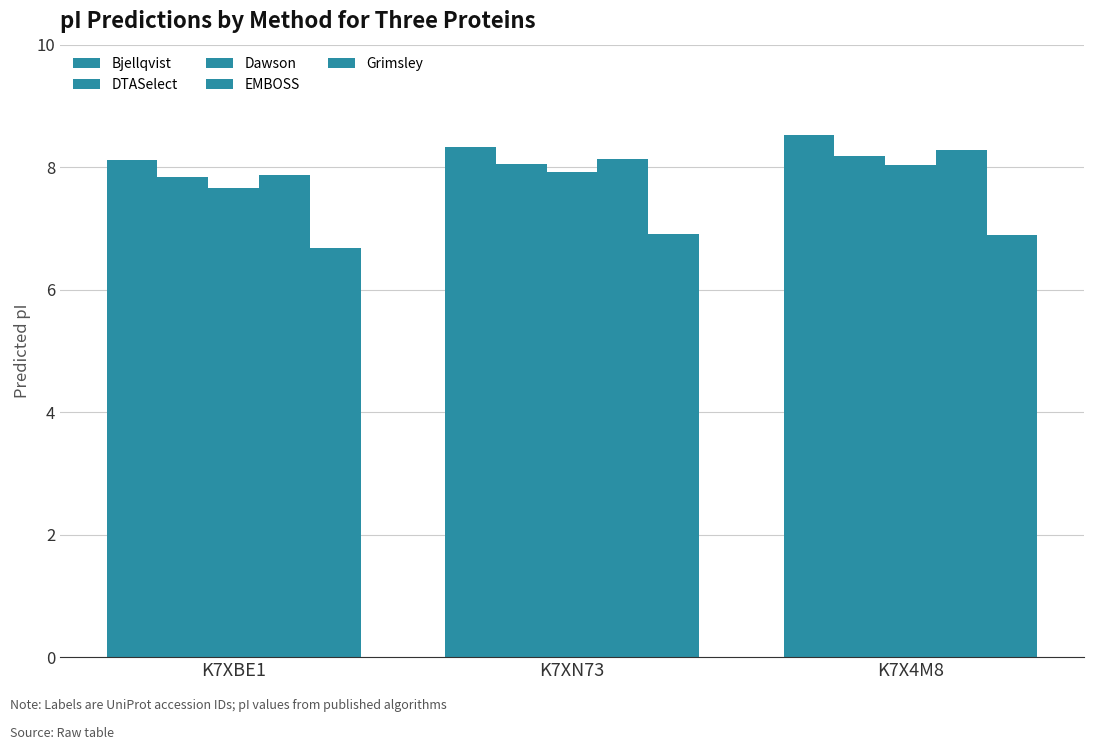

Which series has the largest total across all categories?

Bjellqvist